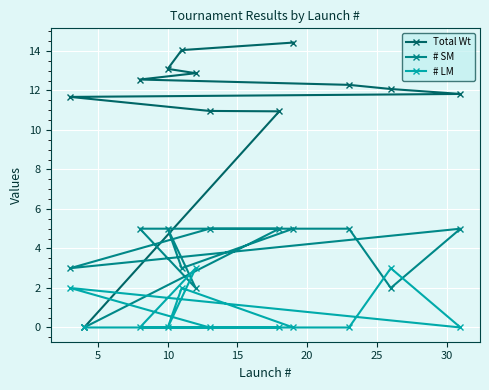

Count the number of data series in this chart.

3